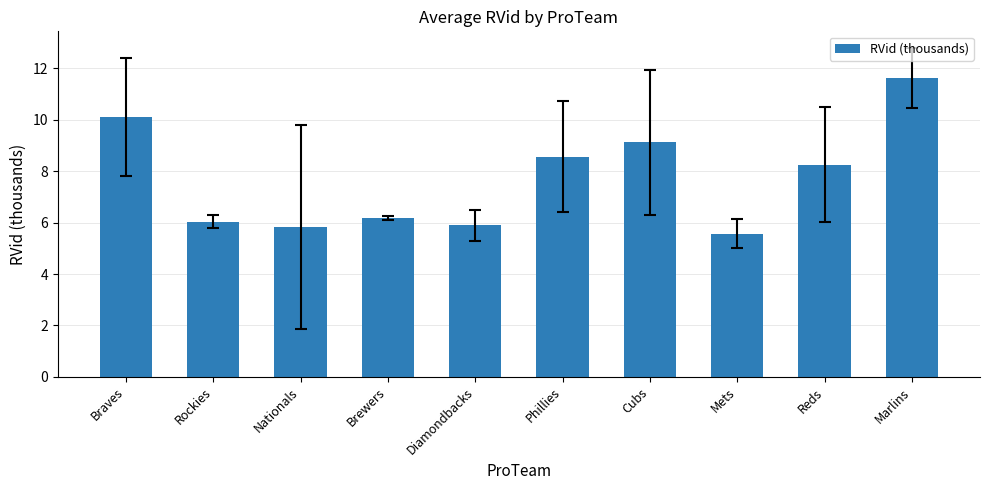

What is the change in value from Nationals to Diamondbacks?

+0.1